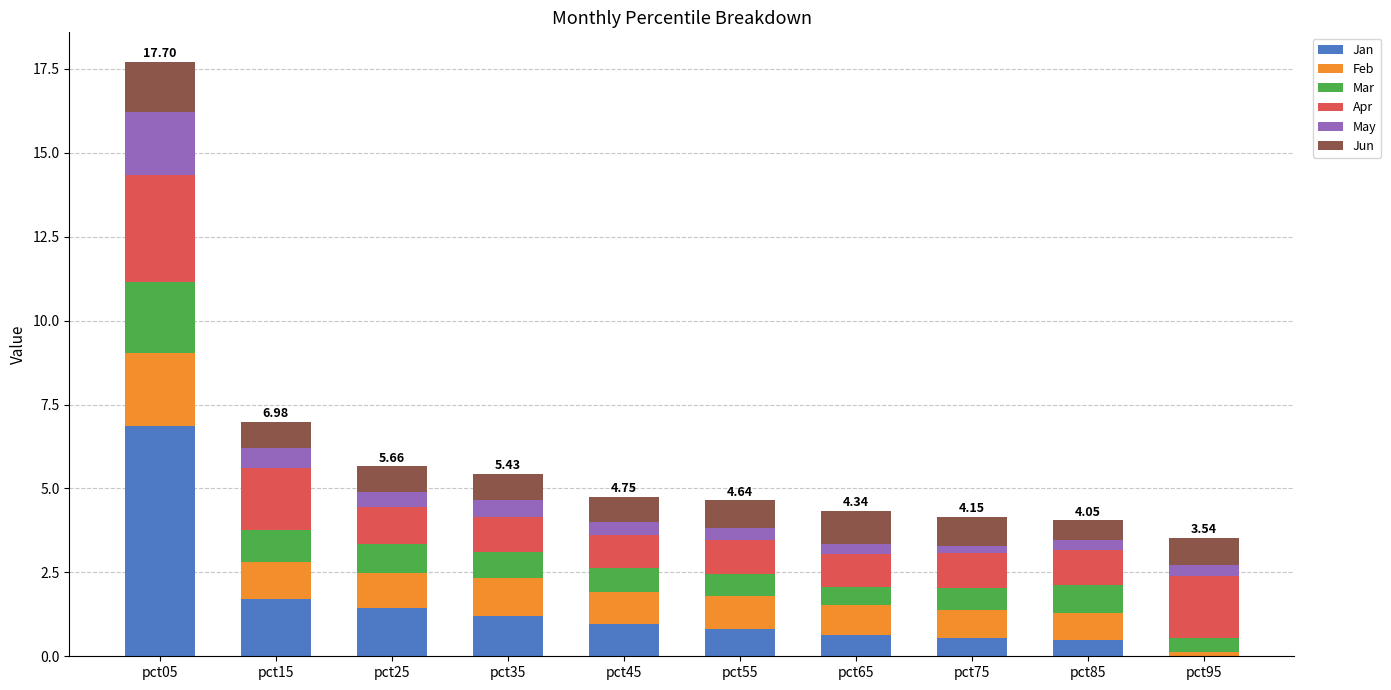

At which category is the sum across all series the highest?

pct05